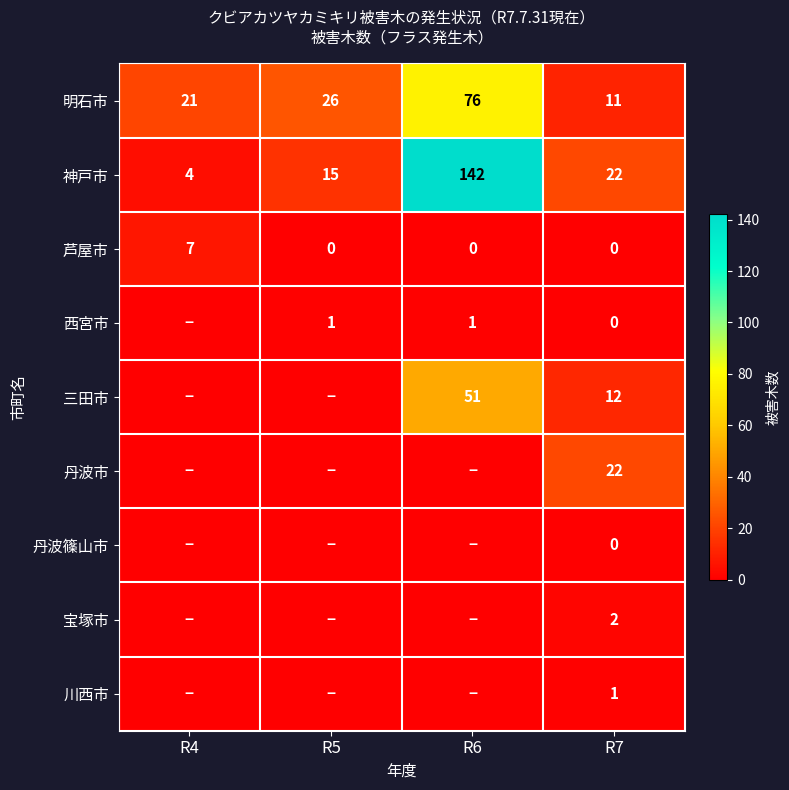

What is the difference between the 神戸市 values at R6 and R7?

120